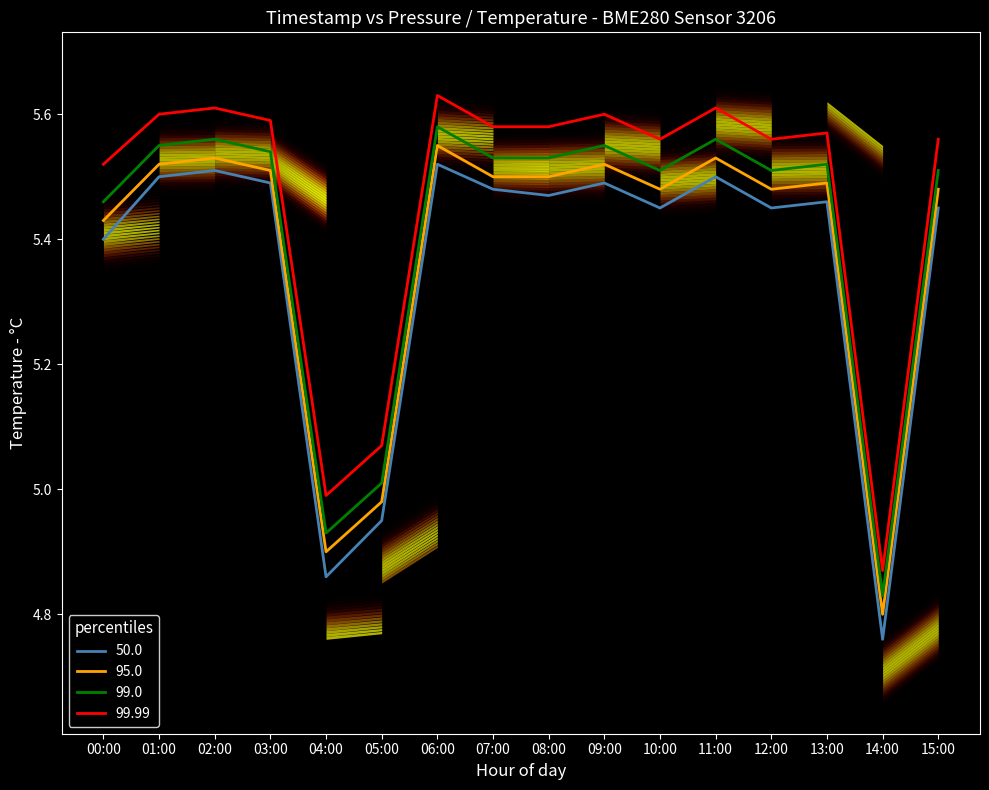

Rank the series by their average value, from lowest to highest.

temperature_p50, temperature_p95, temperature_p99, temperature_p9999